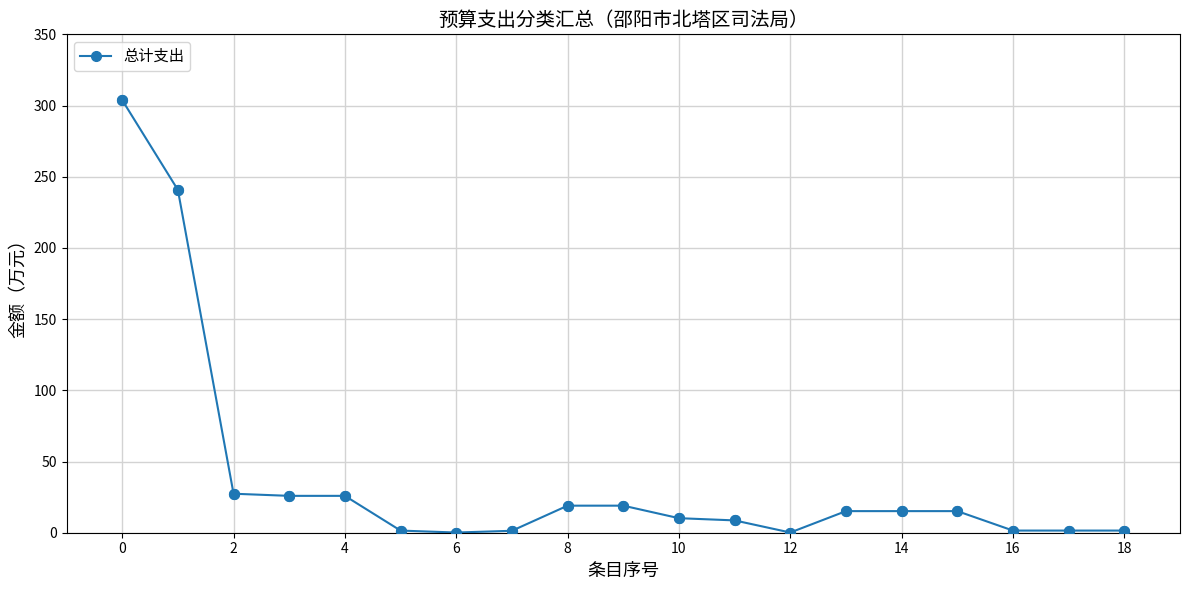

What is the maximum value shown in the chart?

303.8